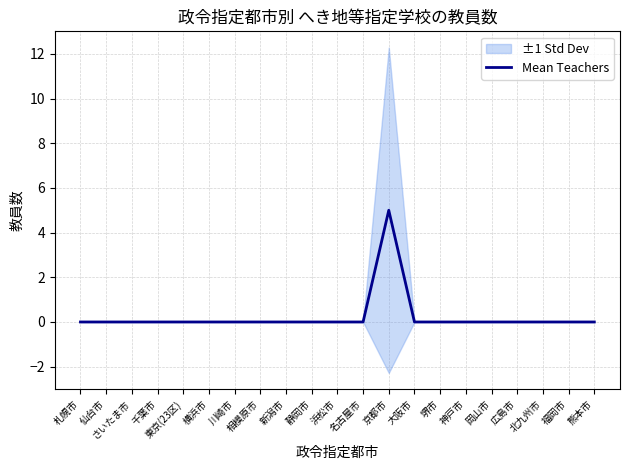

True or false: the data has more than 1 interior local peaks.

False